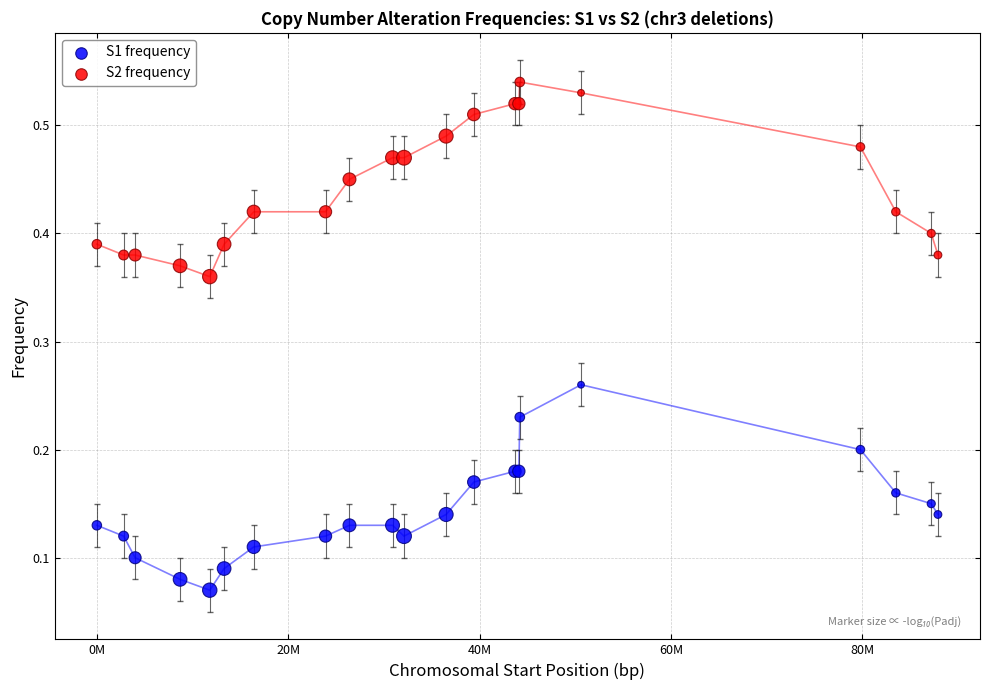

Which series reaches the maximum Y coordinate?

S2 frequency